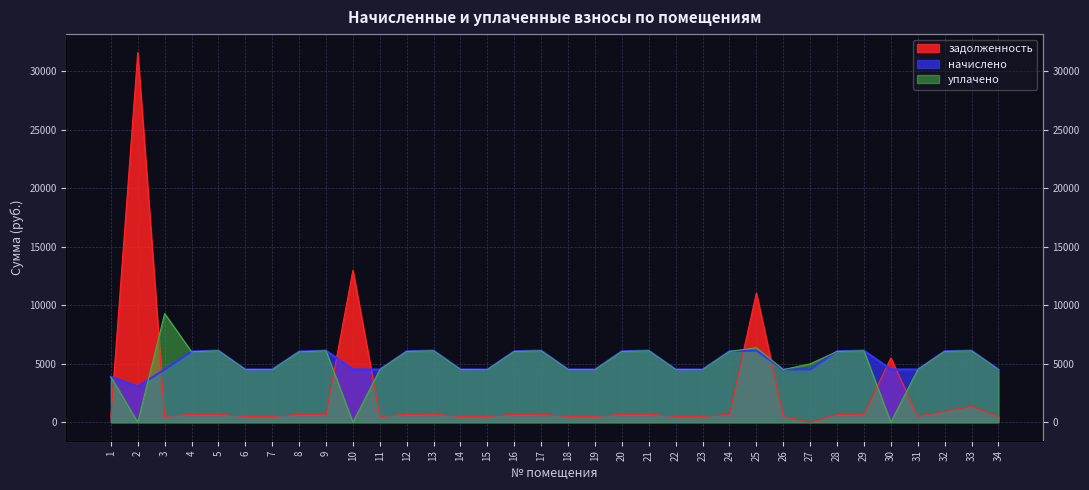

Is it true that начислено equals 1321.0 at 23?

False